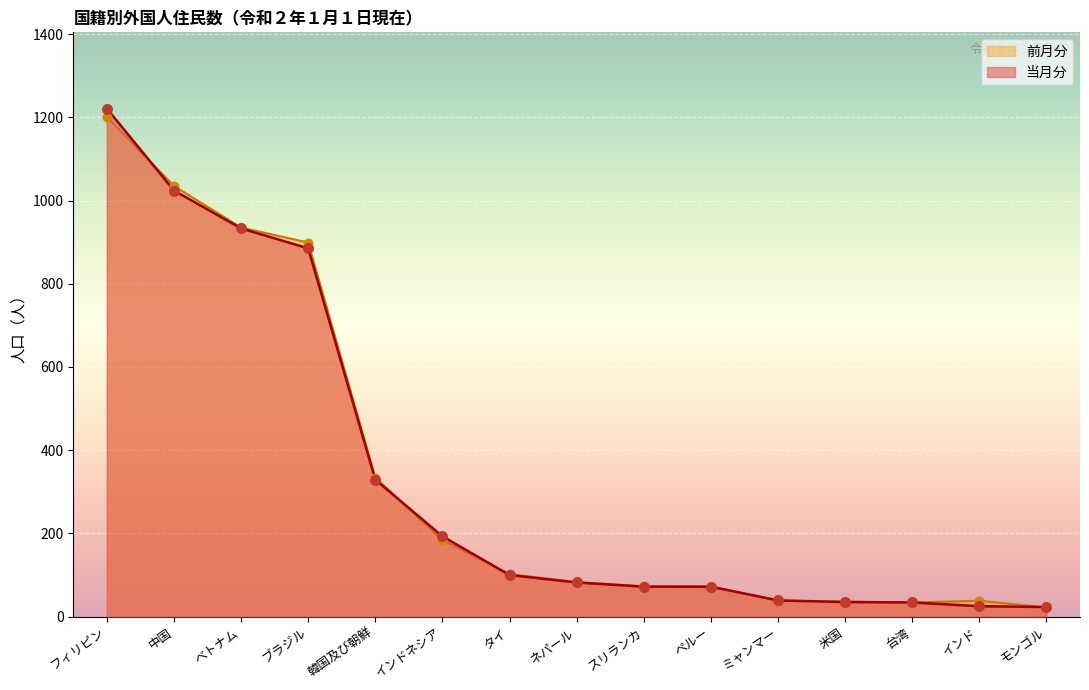

Is the value of 前月分 at モンゴル greater than the value of 当月分 at 米国?

No